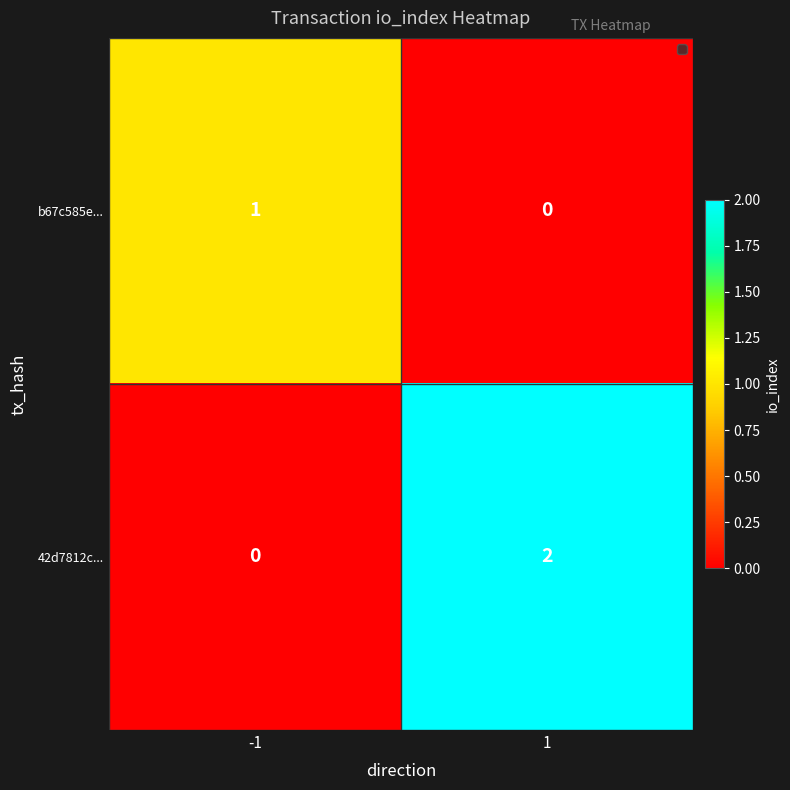

Reading left to right, what are all the values shown in this chart?

b67c585e...: -1=1	1=0
42d7812c...: -1=0	1=2